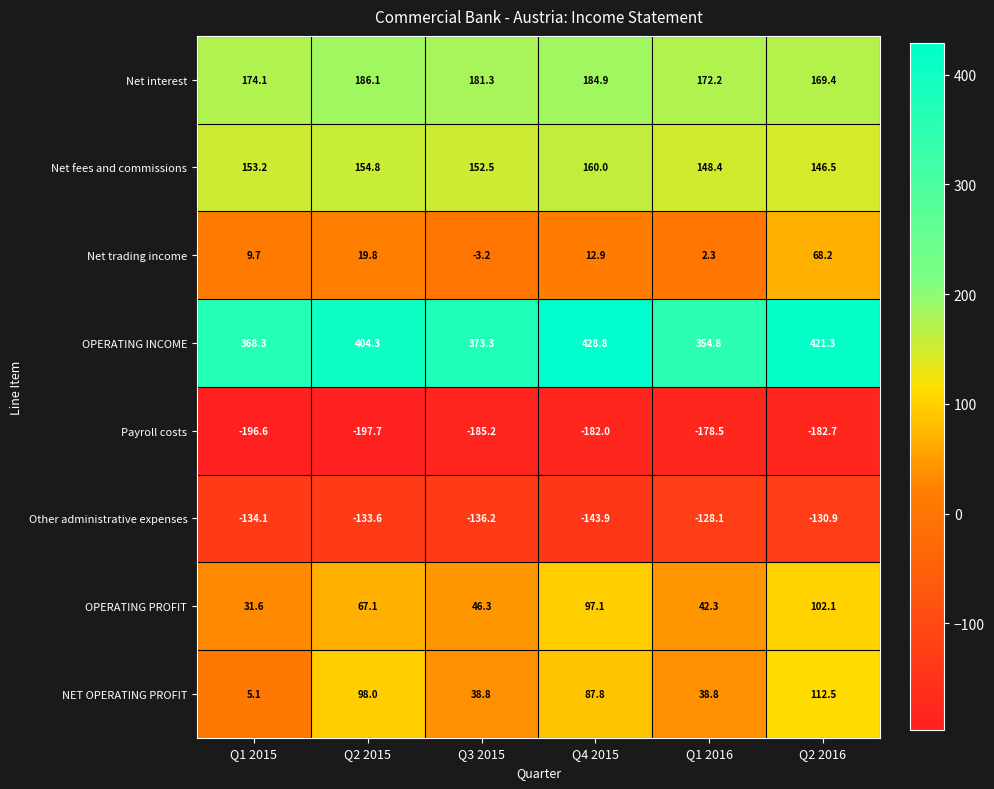

Rank the series at Q2 2015 from lowest to highest value.

Payroll costs, Other administrative expenses, Net trading income, OPERATING PROFIT, NET OPERATING PROFIT, Net fees and commissions, Net interest, OPERATING INCOME